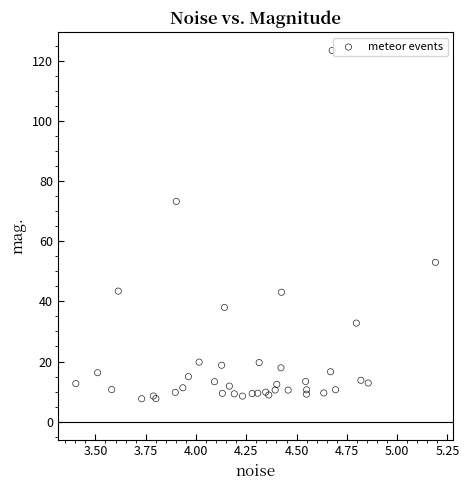

What Y value in the scatter plot is closest to 65?

73.3